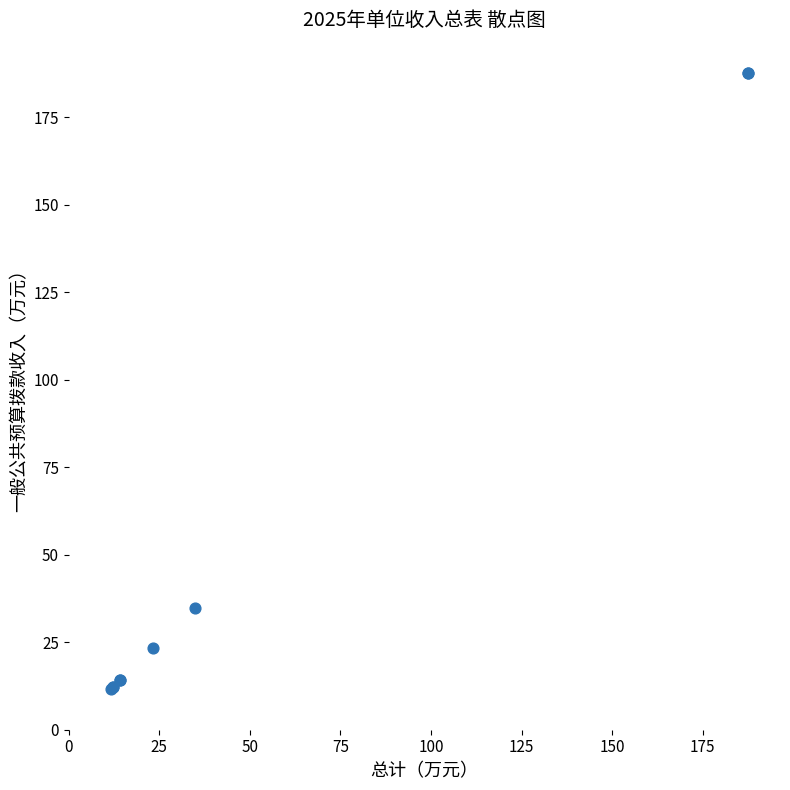

What Y value in the scatter plot is closest to 99?

34.9